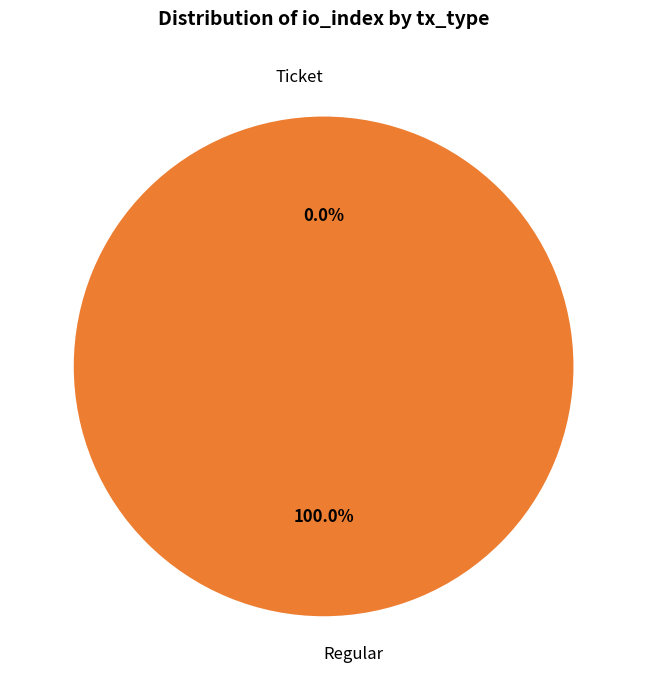

How many segments does this pie chart have?

2